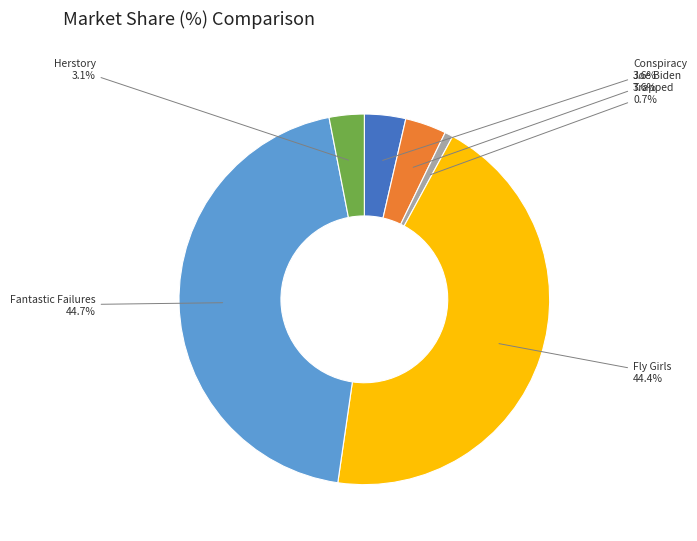

To the nearest percent, what portion does Fly Girls represent?

44%